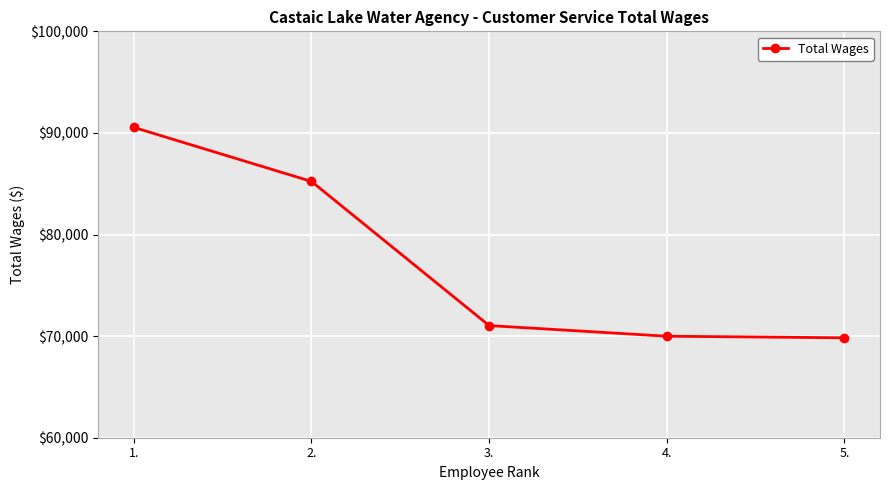

What is the maximum value shown in the chart?

90546